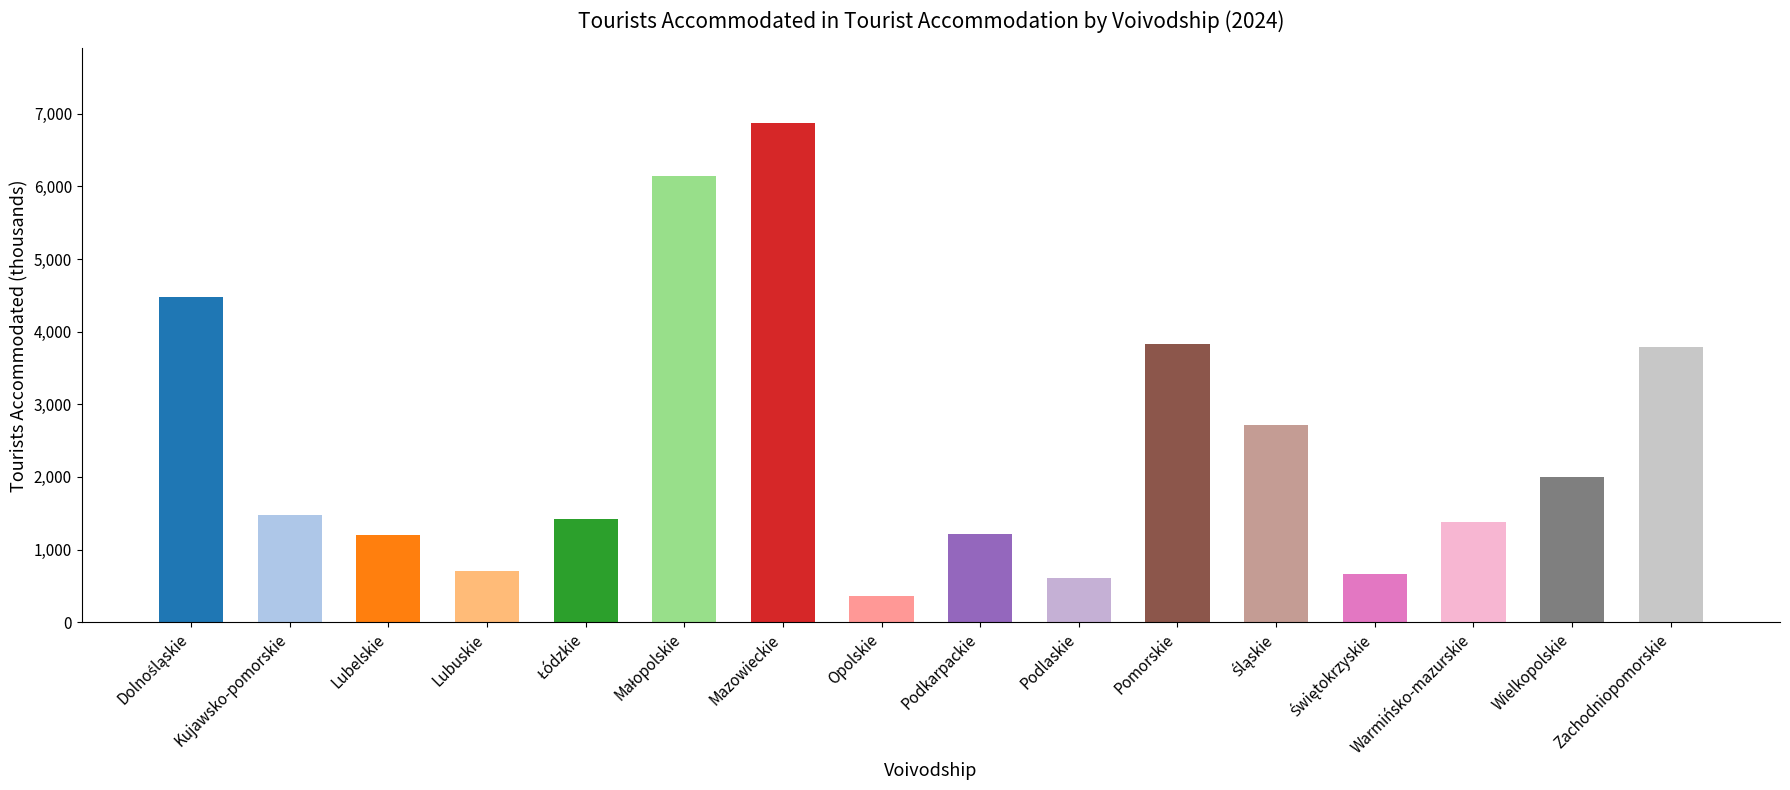

True or false: the data shows 1376.0 at Warmińsko-mazurskie.

True